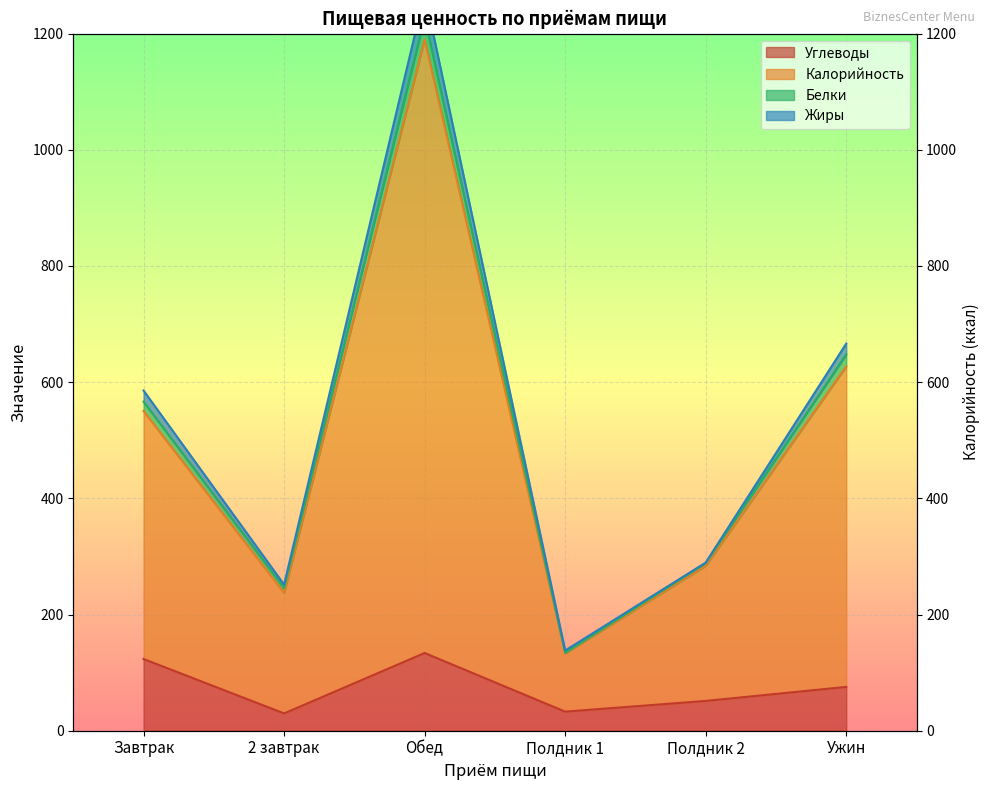

Between Завтрак and Ужин, which is larger?

Завтрак